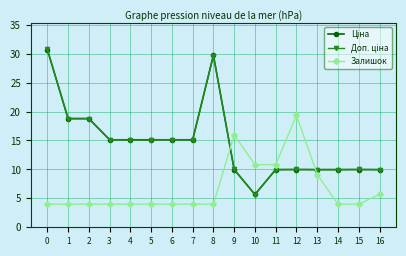

Is it true that Залишок equals 10826.0 at 11?

True